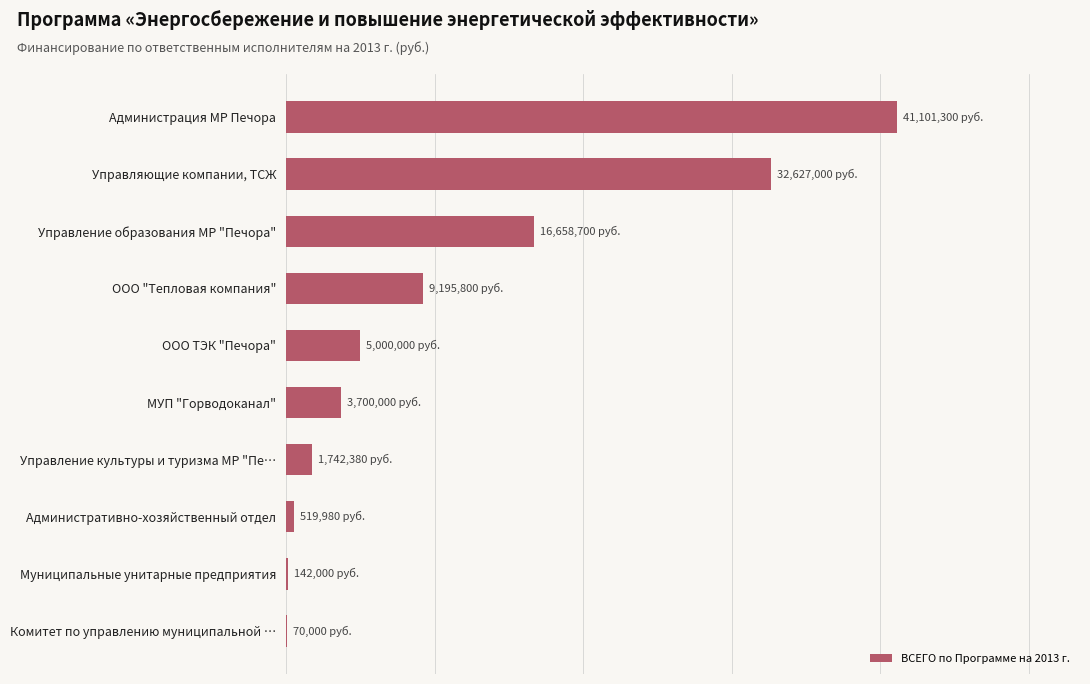

How many distinct data groups are displayed?

1